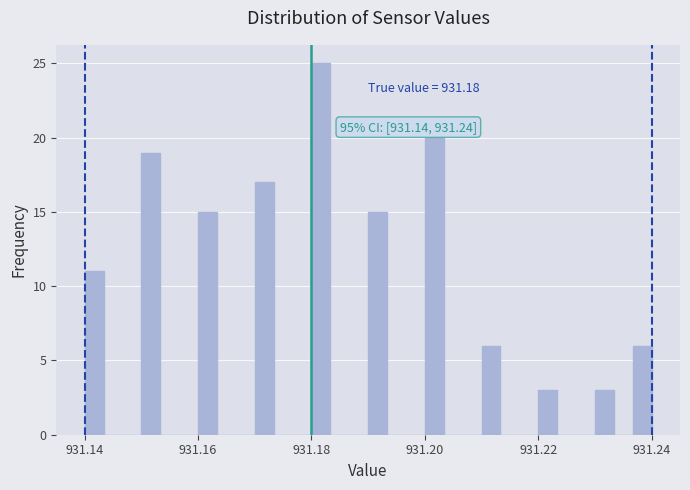

Around what value on the x-axis is the tallest bar? Give the approximate position of its centre, as read against the axis.

931.182